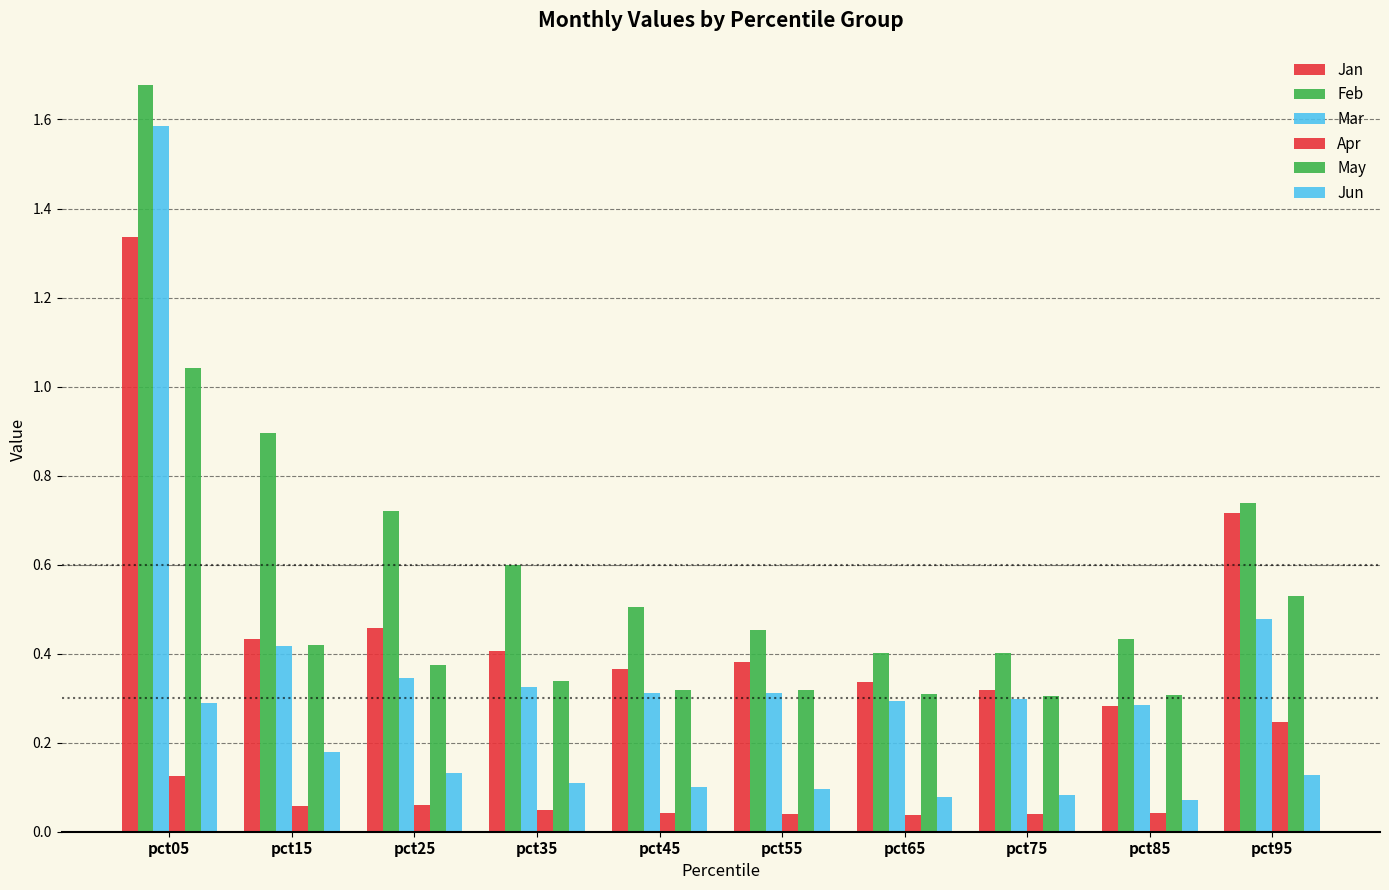

At which label is Apr closest to 0?

pct65